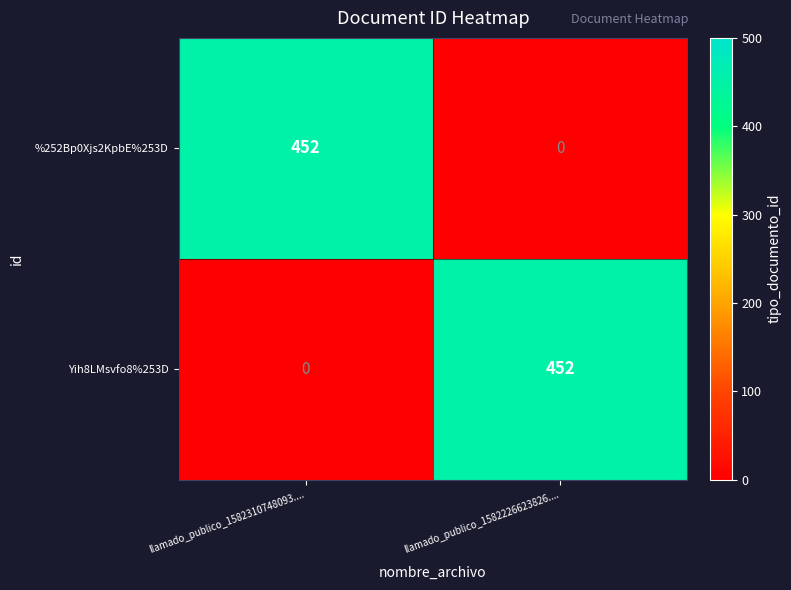

What is the greatest value displayed?

452